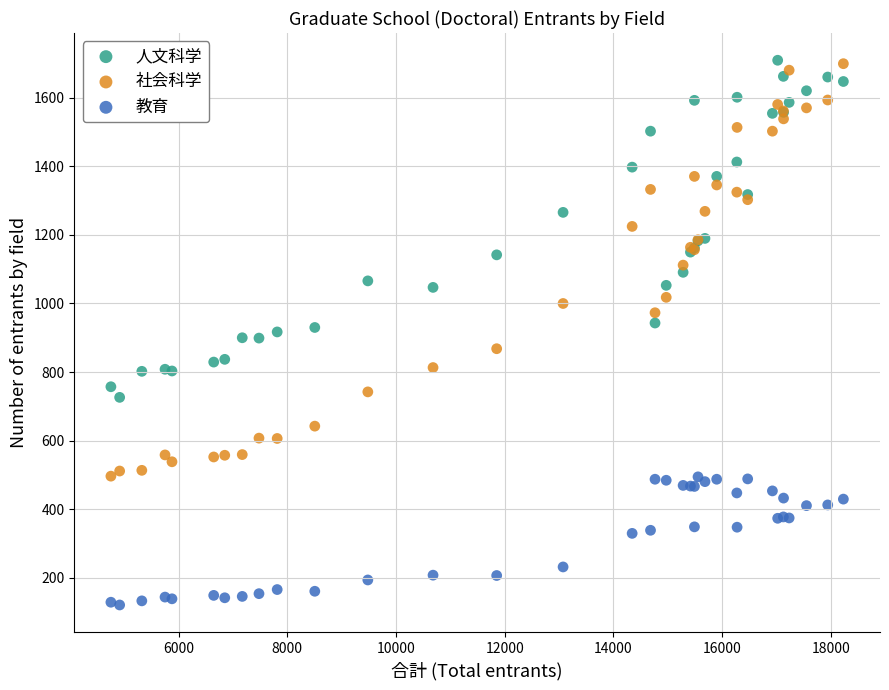

Which series has the largest Y range (max minus min)?

社会科学